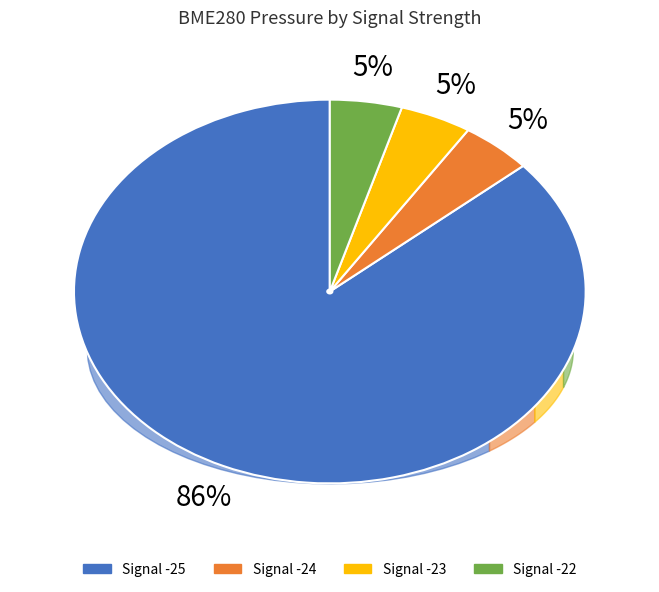

Is there any slice that represents more than half of the pie?

Yes